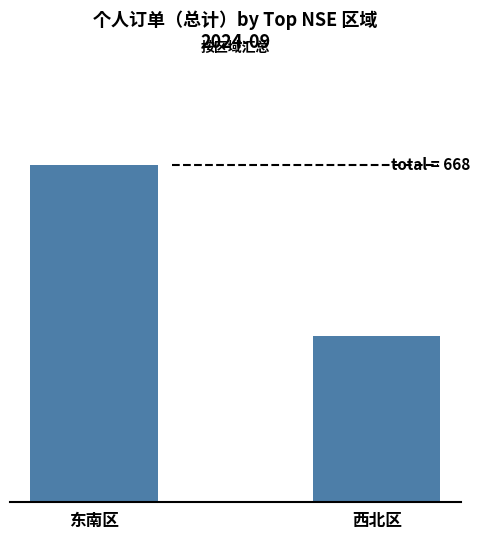

Reading left to right, list all the values displayed in this chart.

东南区=668	西北区=329